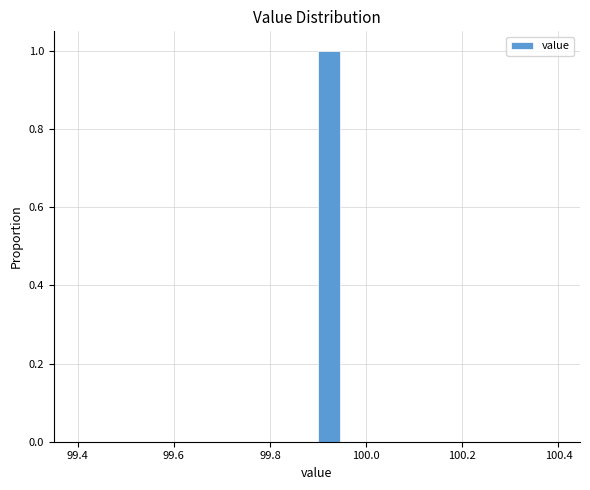

Read against the x-axis, roughly where is the centre of the tallest bar?

99.92